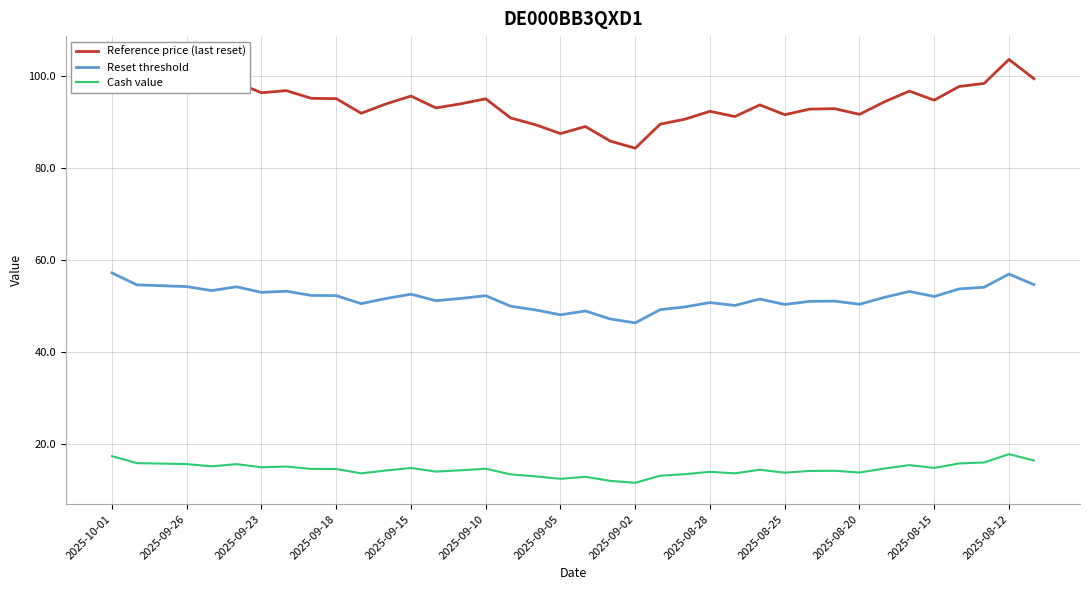

True or false: Cash value and Reset threshold cross at least once.

False